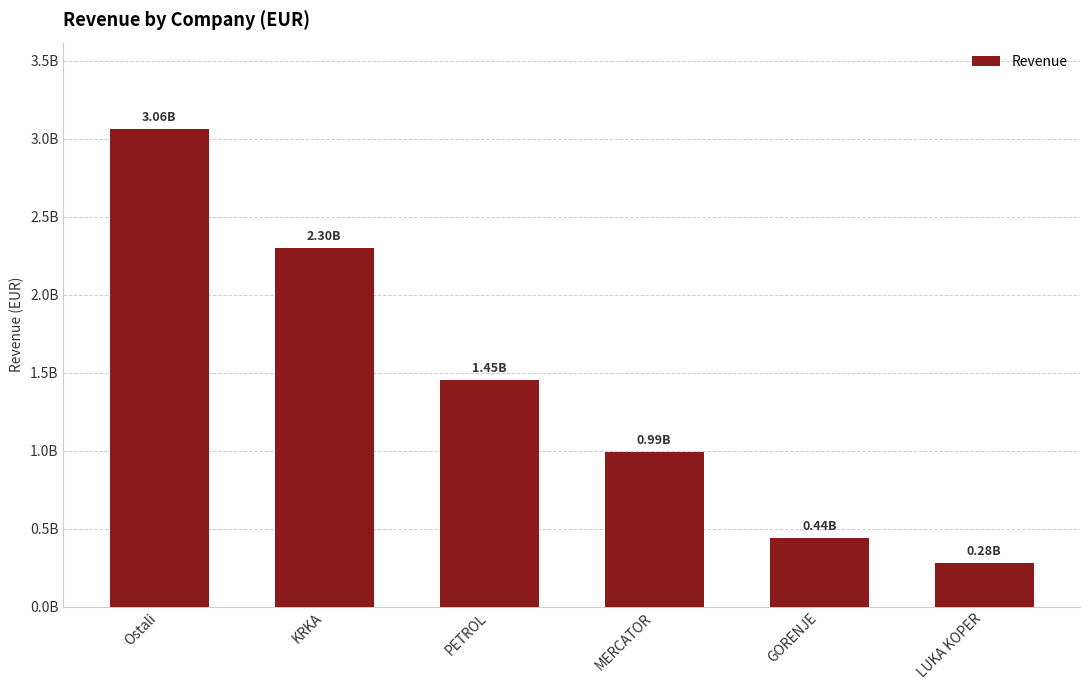

Between KRKA and Ostali, which is larger?

Ostali